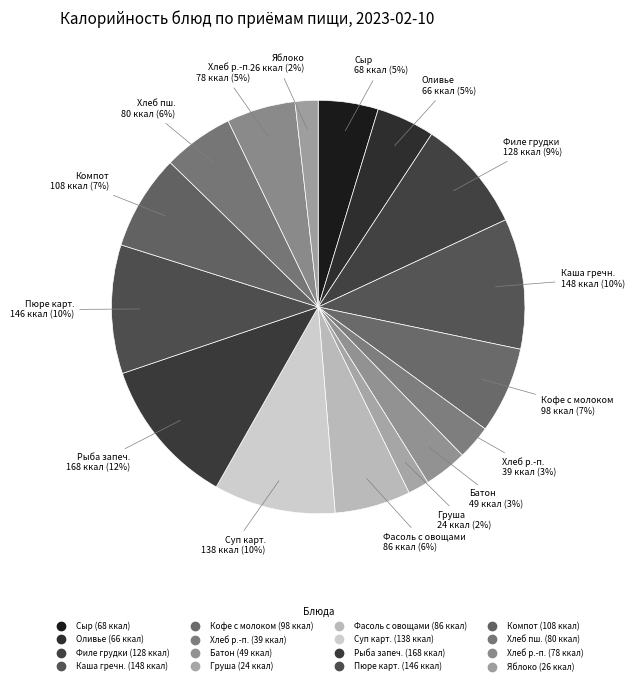

How many slices are in this pie chart?

16